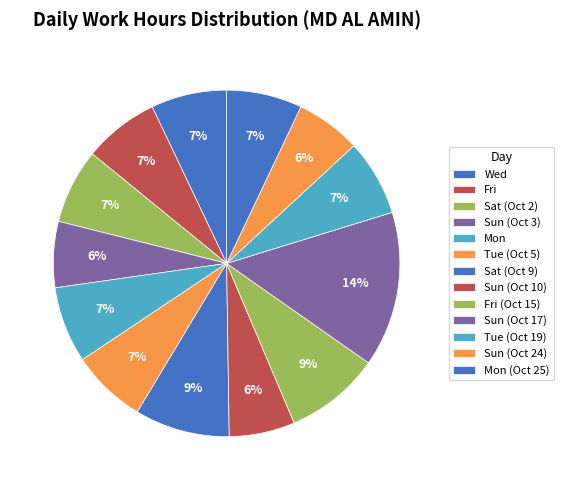

What is the smallest slice in the pie chart?

Sun (Oct 24)